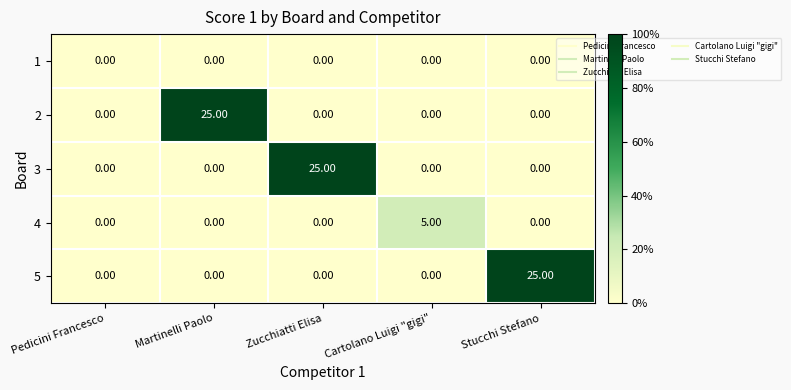

What is the total value across all series at Zucchiatti Elisa?

25